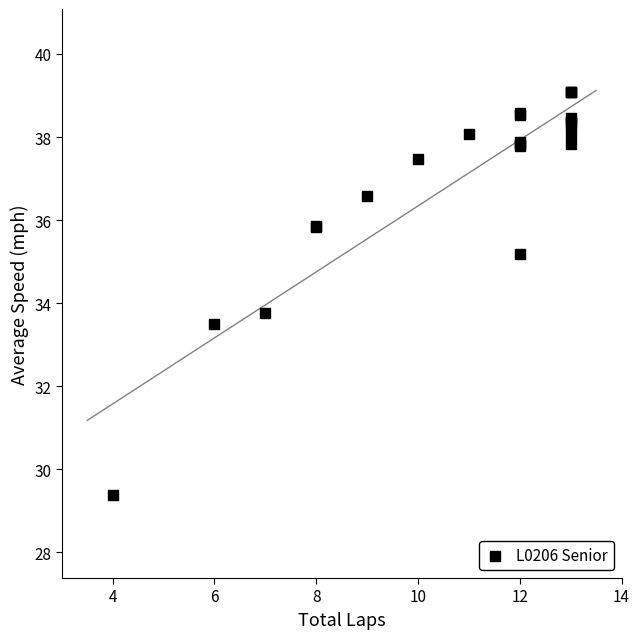

What Y value in the scatter plot is closest to 34?

33.8